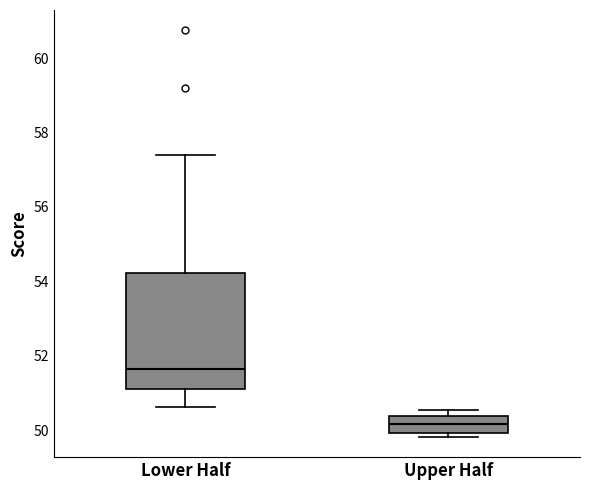

Where is the lower edge of the box for Upper Half on the y-axis? The values are not printed on the chart, so give them approximately, as read against the axis.

50.0